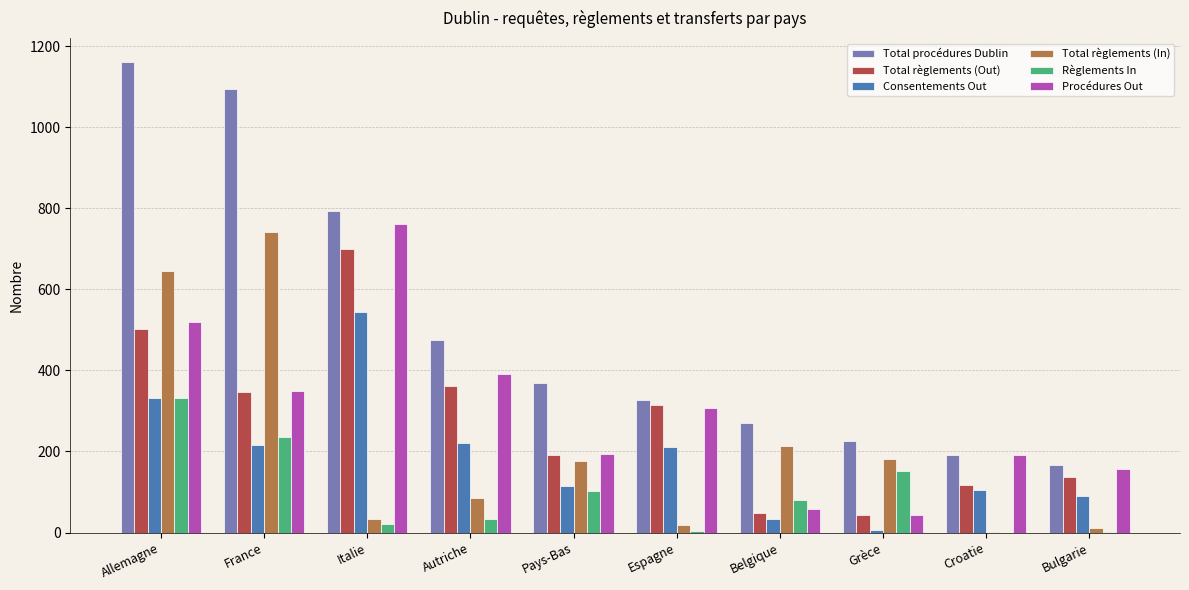

Which series has the largest total across all categories?

Total procédures Dublin